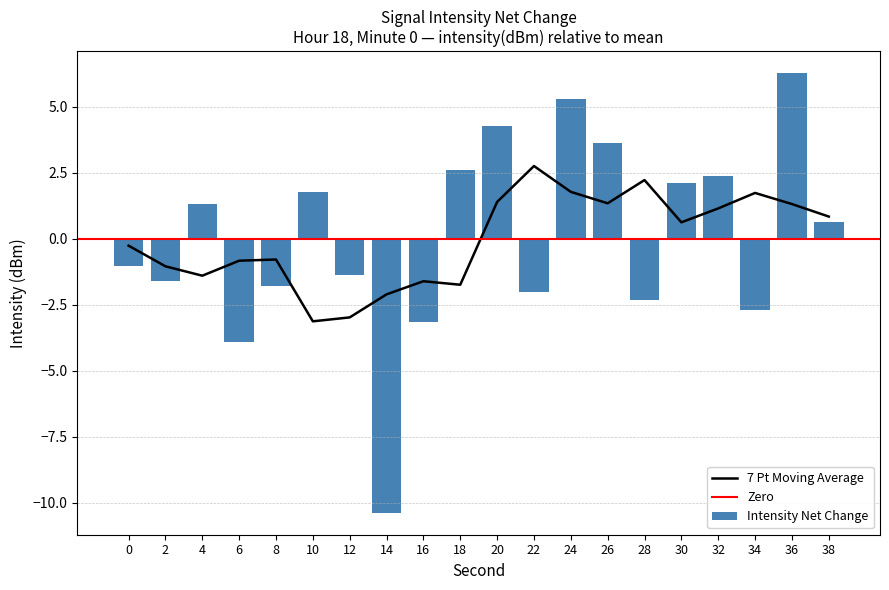

How many values are below 0?

10